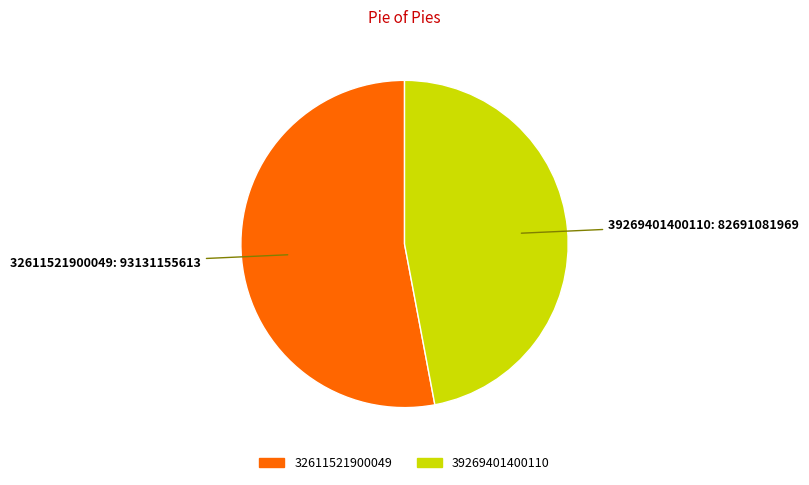

Does any single category account for the majority?

Yes